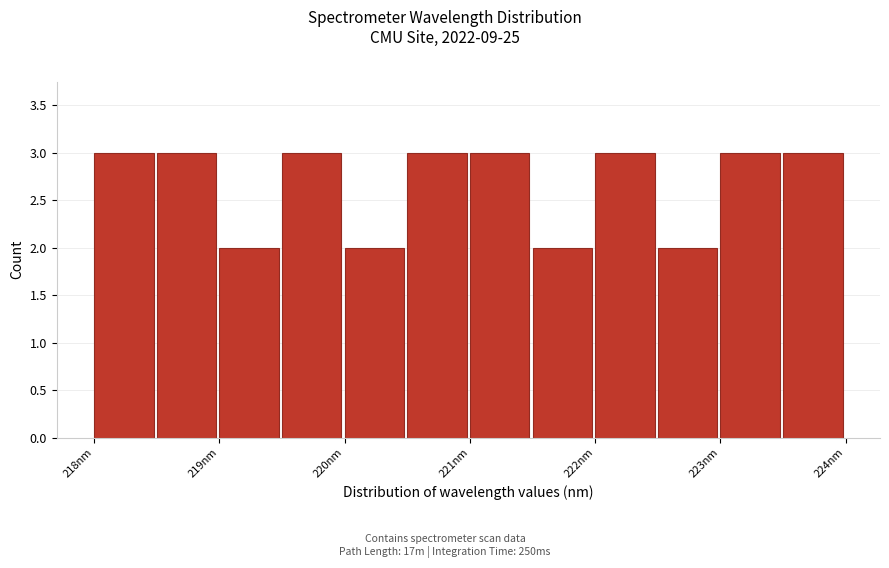

Reading left to right, list every bar in this chart as the range it spans on the x-axis followed by its height. Neither the bar edges nor the heights are printed on the chart, so give them approximately, as read against the axes.

218.1 to 218.6: 3
218.6 to 219.0: 3
219.0 to 219.5: 2
219.5 to 220.0: 3
220.0 to 220.5: 2
220.5 to 221.0: 3
221.0 to 221.5: 3
221.5 to 222.0: 2
222.0 to 222.5: 3
222.5 to 223.0: 2
223.0 to 223.5: 3
223.5 to 224.0: 3